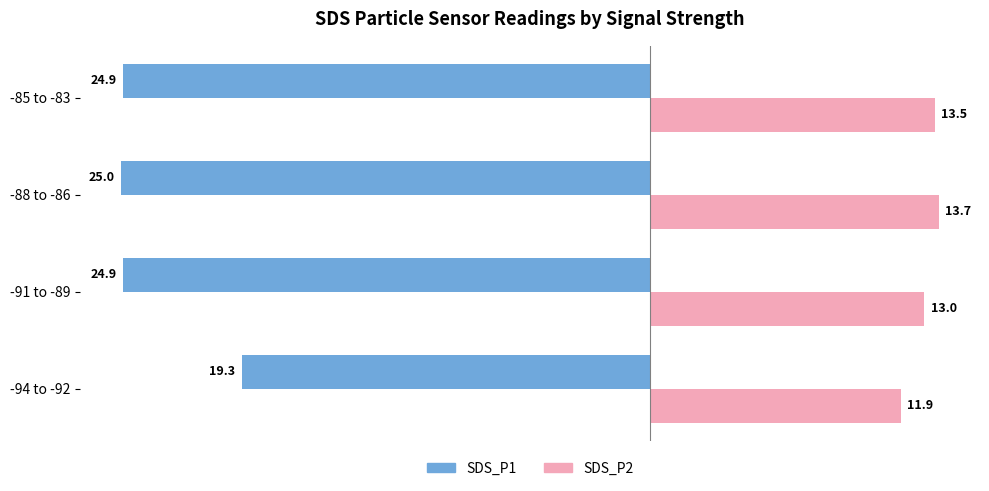

Which category has the highest value across all series?

-88 to -86